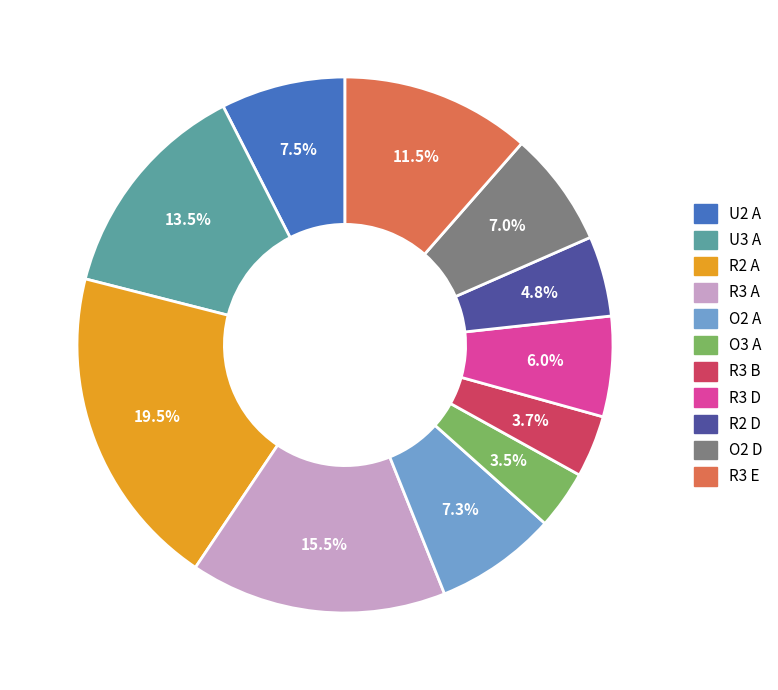

Is there any slice that represents more than half of the pie?

No